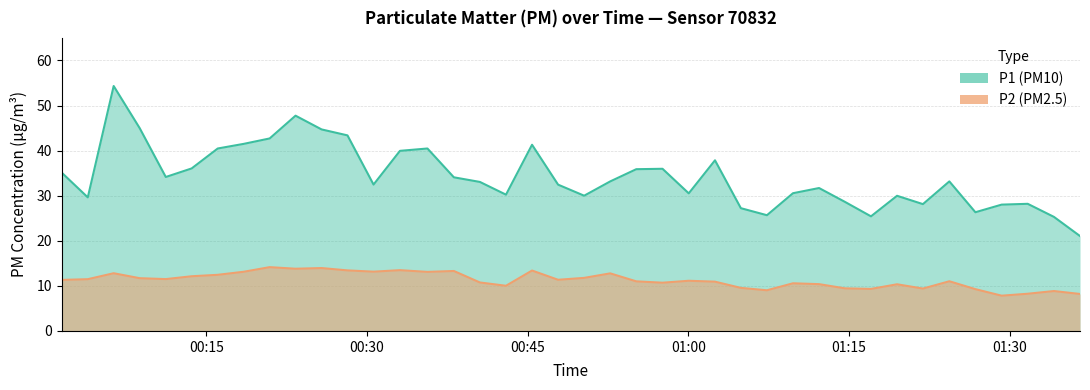

What is the difference between the second highest and minimum values in the P2 series?

6.1